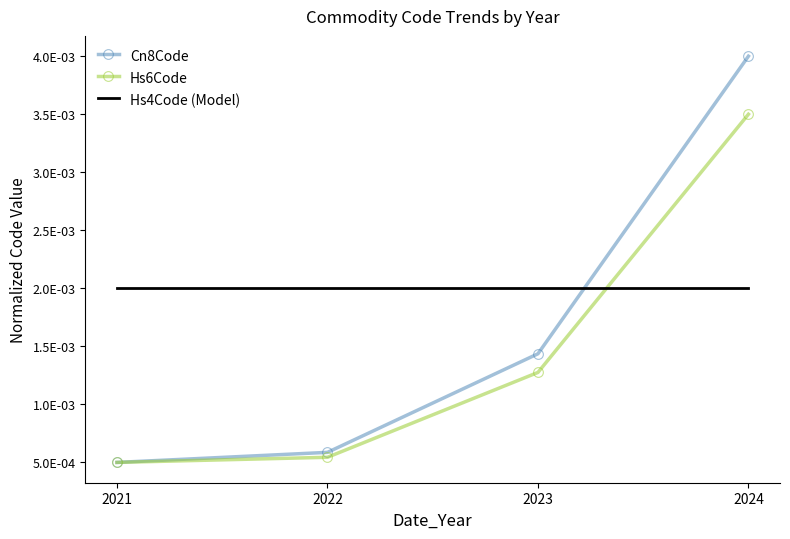

At which category is the sum across all series the highest?

2024